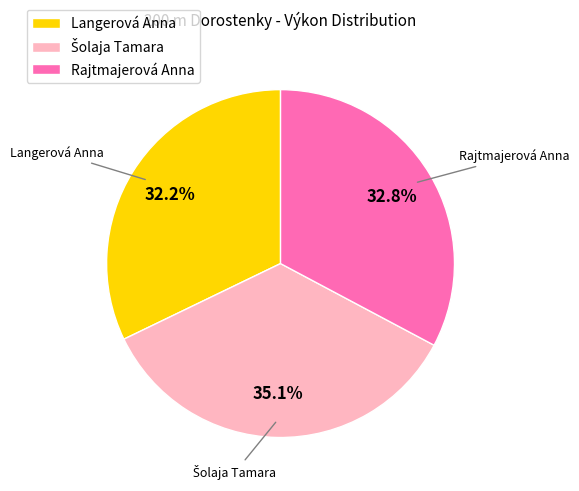

What percentage do Rajtmajerová Anna and Langerová Anna together represent?

64.9%